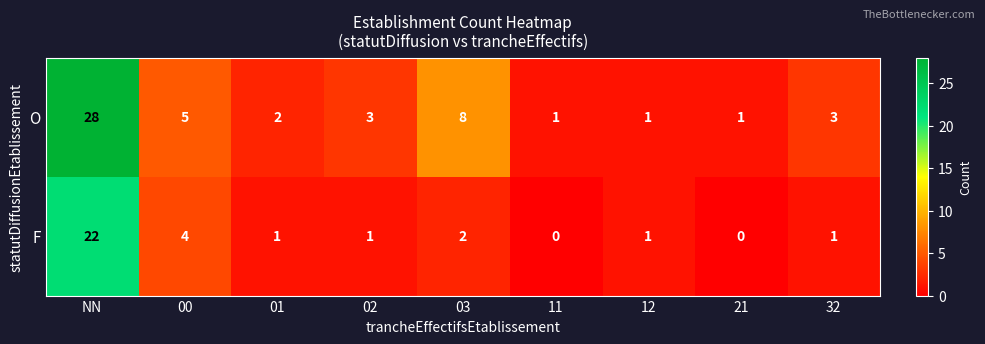

True or false: O has a value of 2 at 01.

True